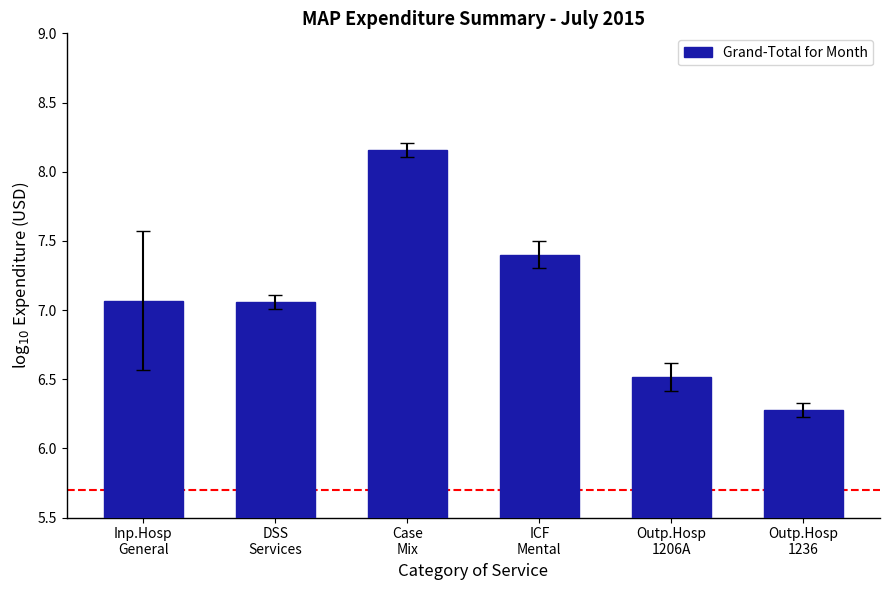

How many bars are there in total?

6